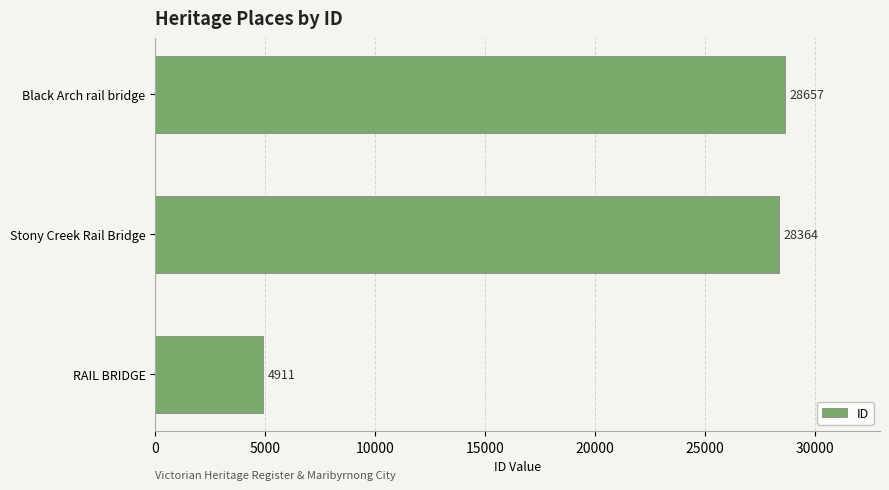

At which label is the value closest to 16784?

Stony Creek Rail Bridge